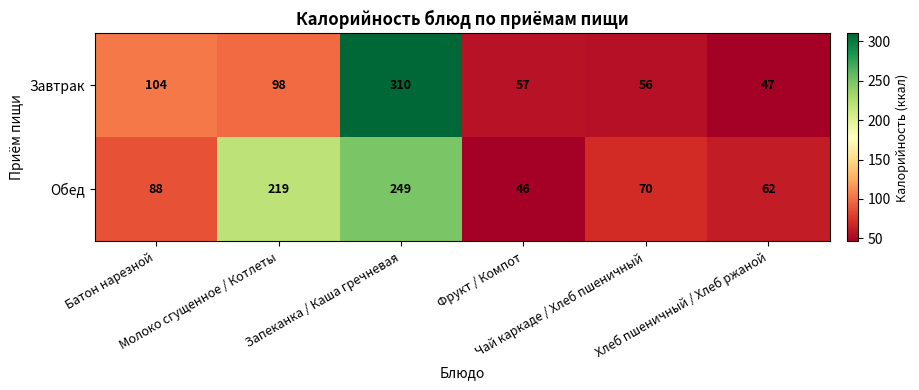

What is the average value of the Обед series?

122